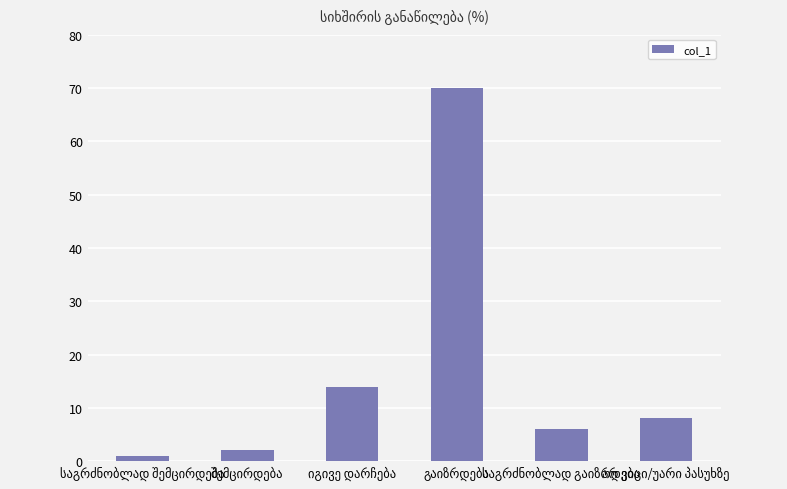

What is the greatest value displayed?

70